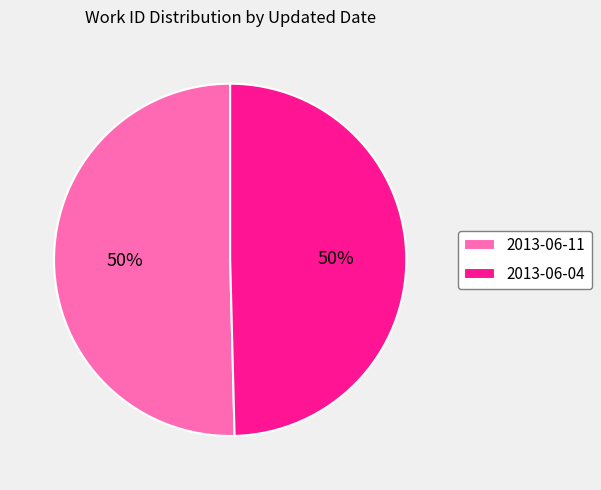

To the nearest percent, what portion does 2013-06-11 represent?

50%